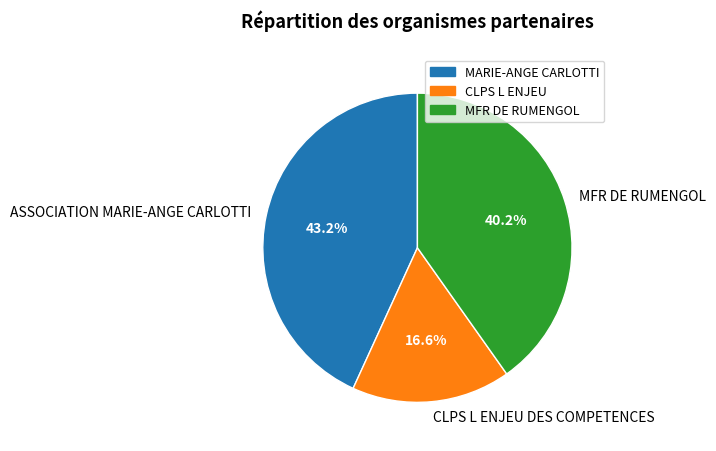

Approximately how many times larger is the value at MFR DE RUMENGOL compared to ASSOCIATION MARIE-ANGE CARLOTTI?

0.9